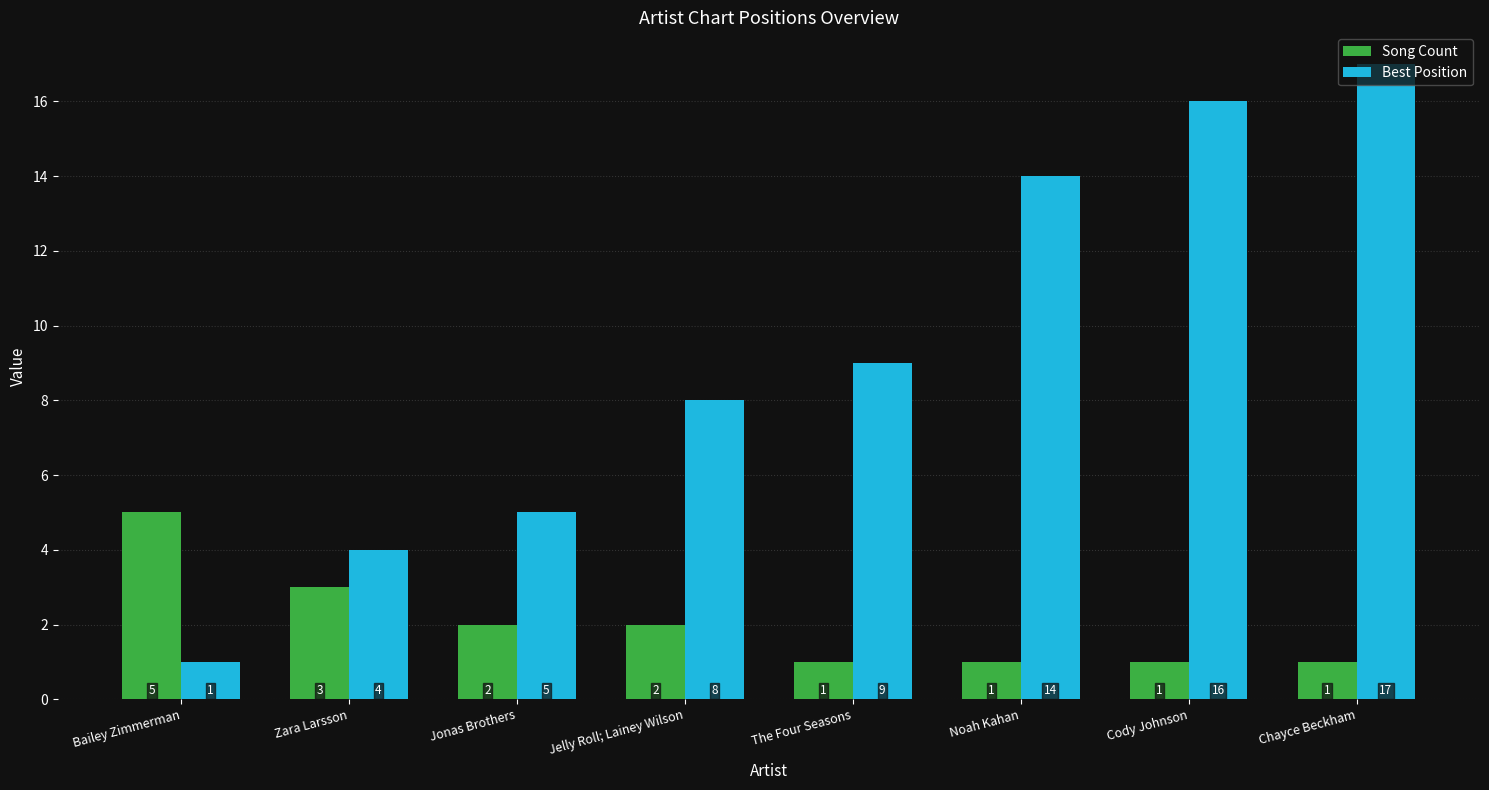

What are all the series names shown in the legend?

Song Count, Best Position